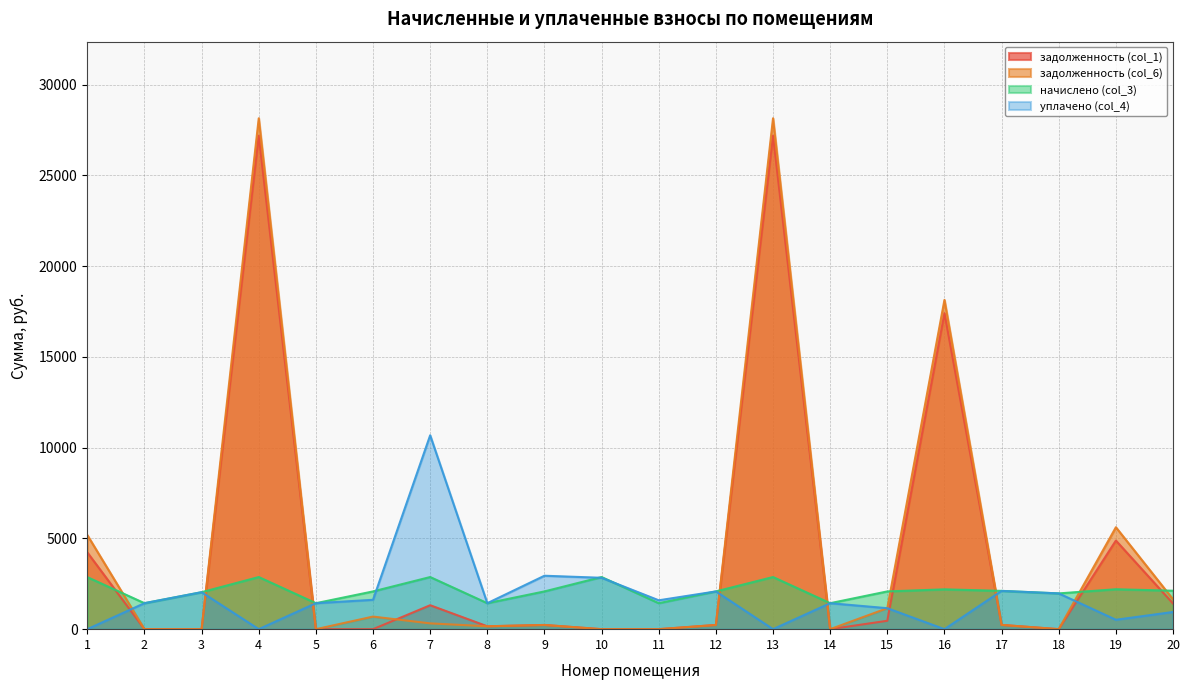

Which has a higher value, 3 or 17?

17